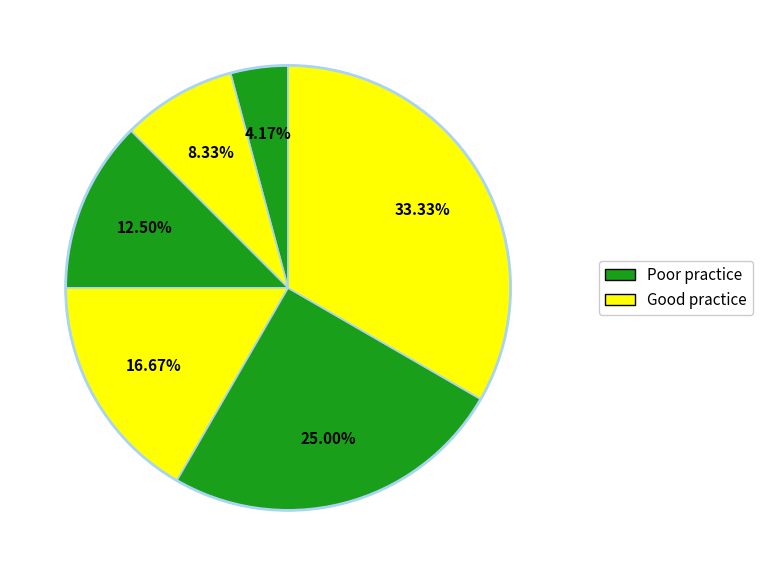

How many segments does this pie chart have?

6